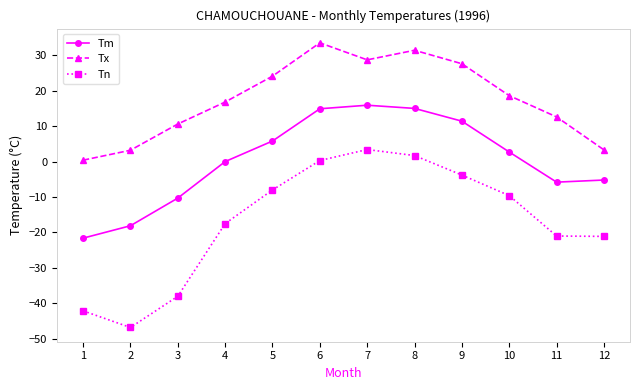

Is the value of Tx at 2 greater than the value of Tn at 6?

Yes